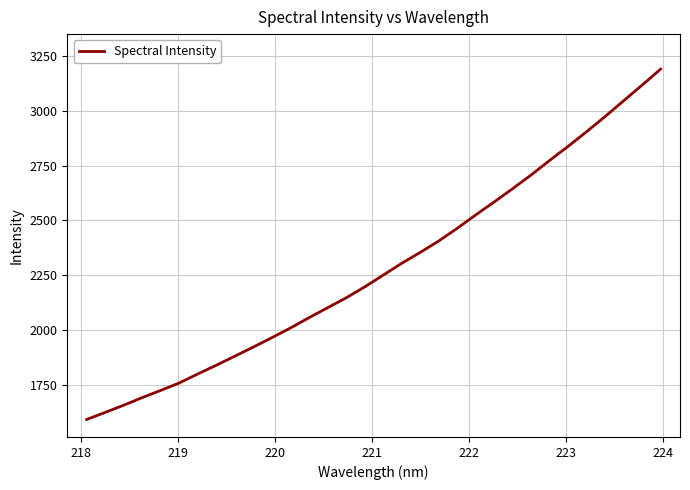

Reading left to right, list all the values displayed in this chart.

1593.5	1625.7	1658.5	1693.2	1726.0	1760.0	1800.9	1840.8	1882.1	1923.6	1966.5	2010.4	2057.1	2102.3	2147.3	2197.0	2250.7	2304.5	2354.3	2406.1	2464.1	2525.0	2584.1	2644.8	2707.2	2773.5	2837.7	2904.5	2973.6	3045.1	3116.4	3189.3